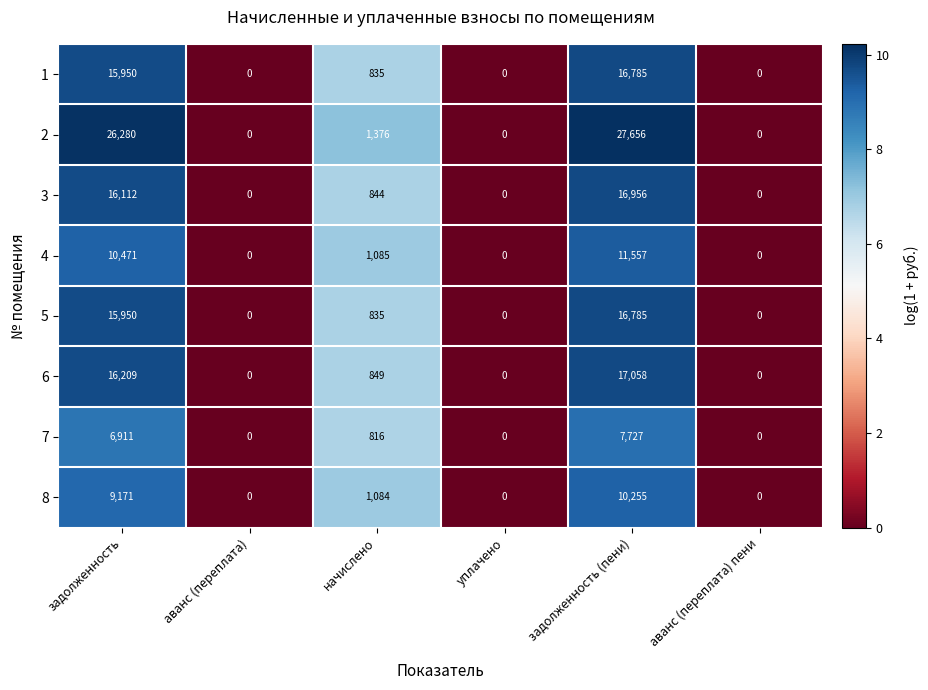

At which label does 4 first exceed 1085?

задолженность